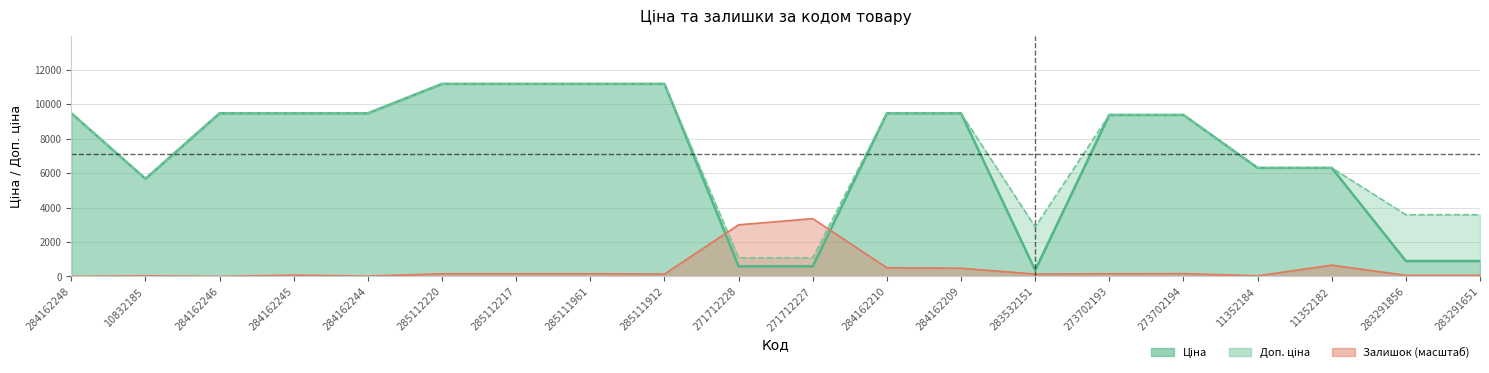

What is the difference between the maximum and minimum values in the Доп. ціна series?

10106.5